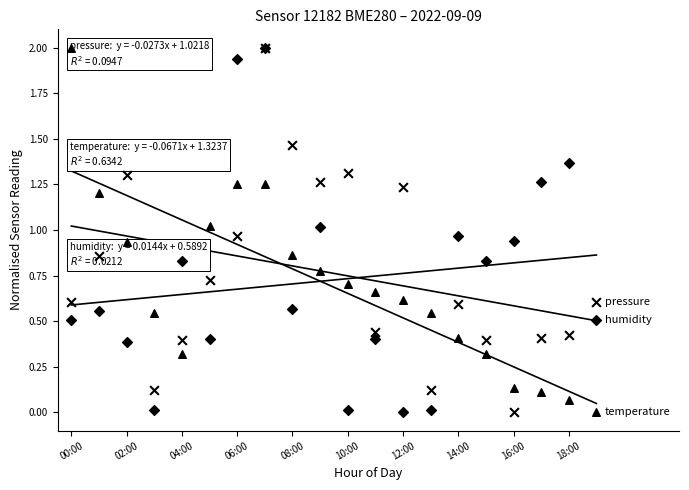

What is the total value across all series at 11?

1.5